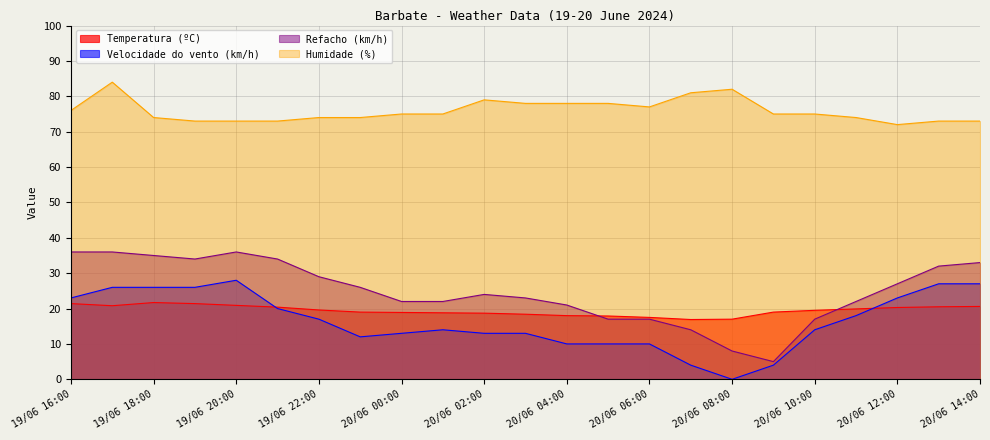

What position from the left is 19/06 17:00?

2